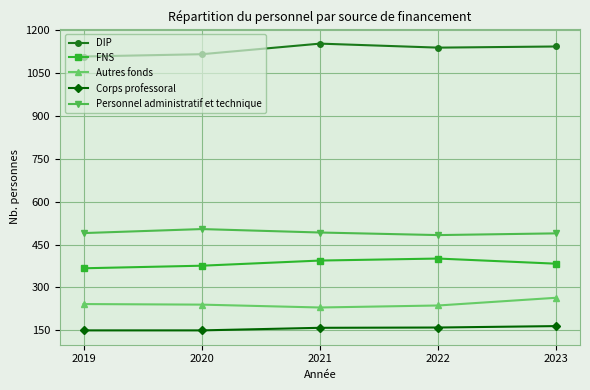

What is the approximate value of Corps professoral at 2023?

165